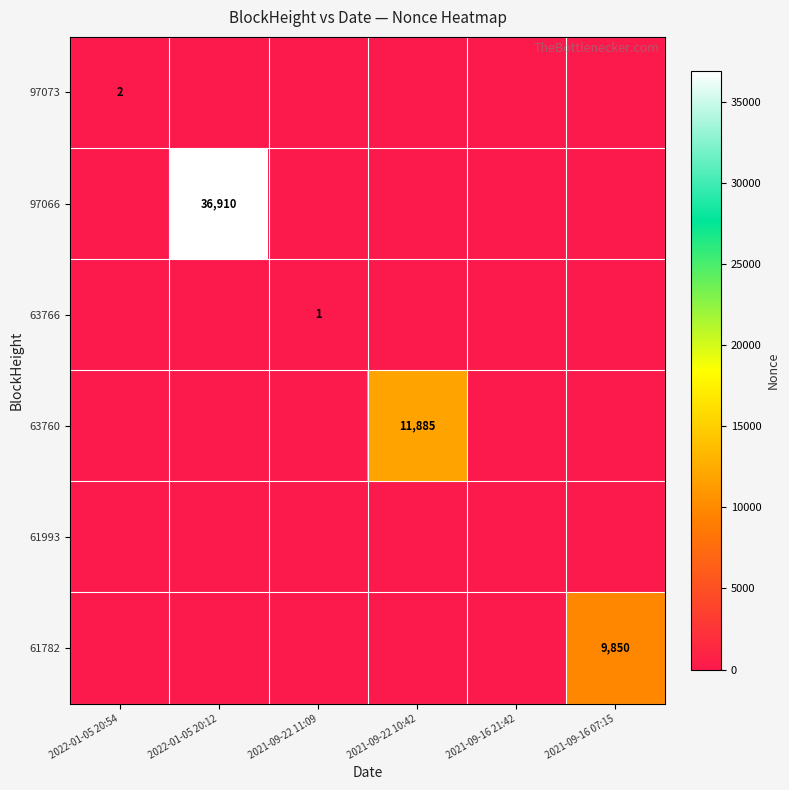

Is it true that 97066 equals 36910 at 2022-01-05 20:12?

True